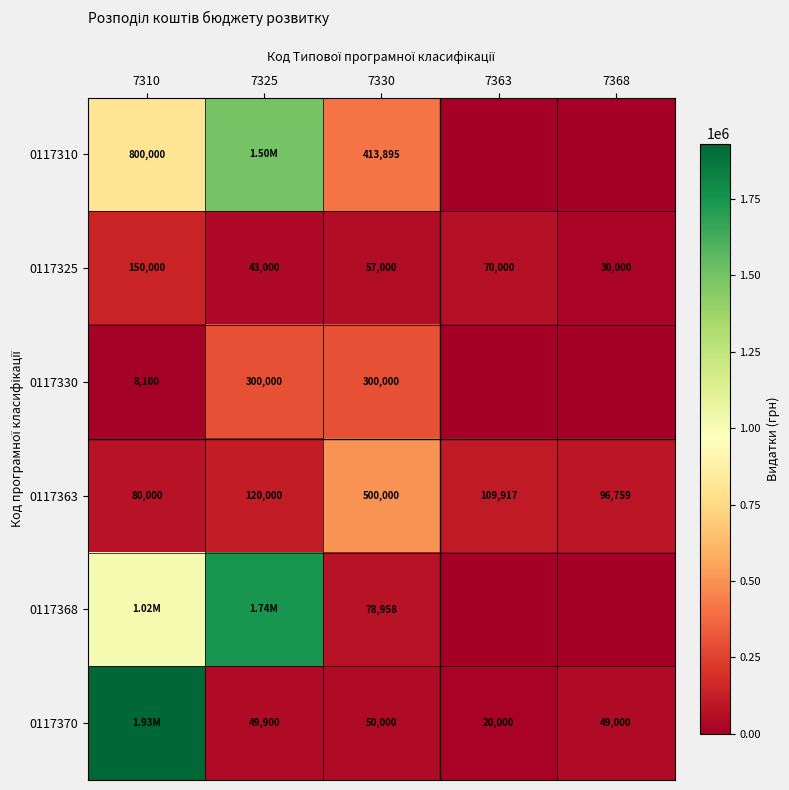

At which category is the sum across all series the highest?

7310